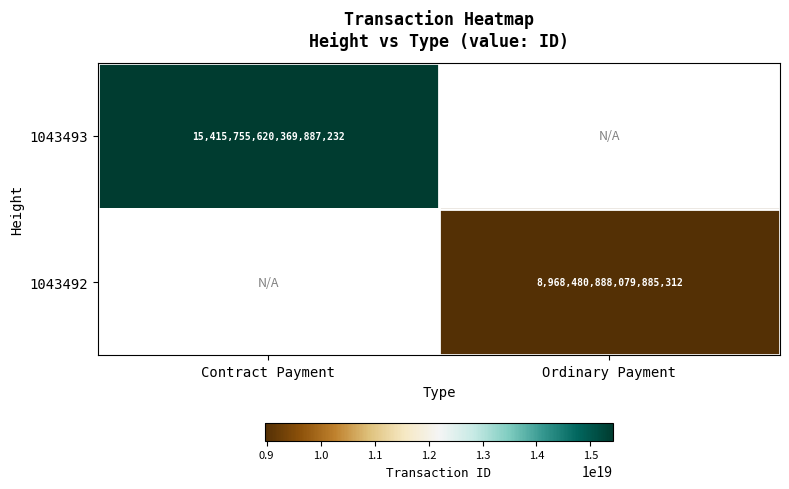

Is it true that 1043492 equals 14746441487264432128 at Ordinary Payment?

False